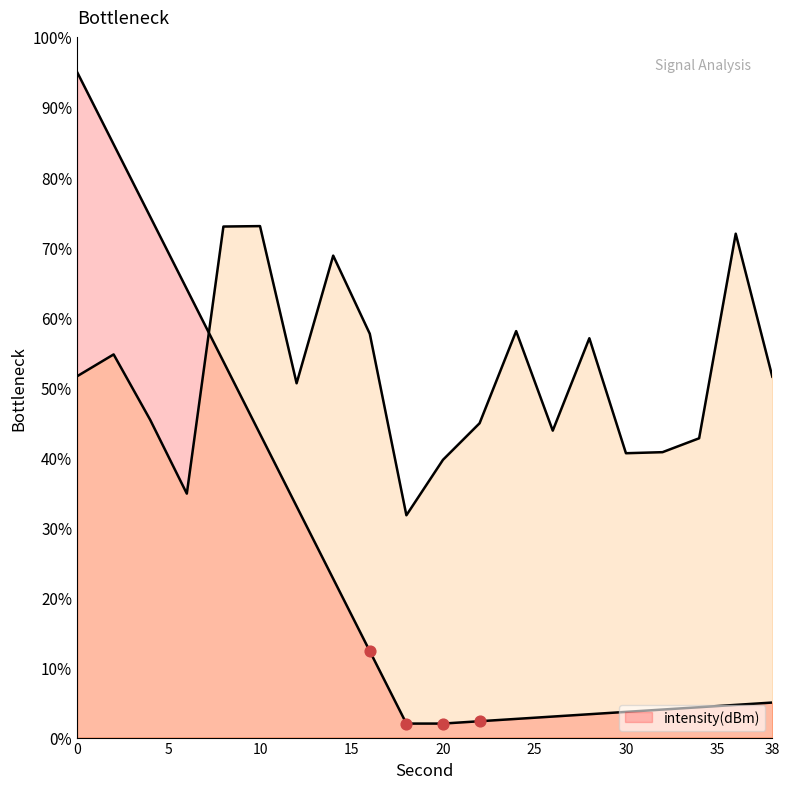

What is the ratio of the value at 36 to the value at 24?

1.2